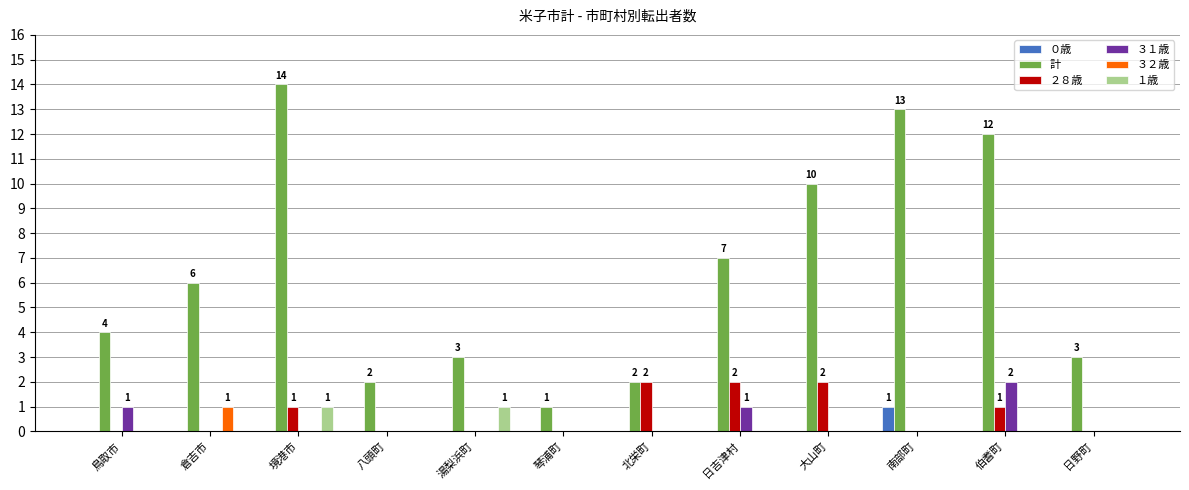

Which series has the largest total across all categories?

計